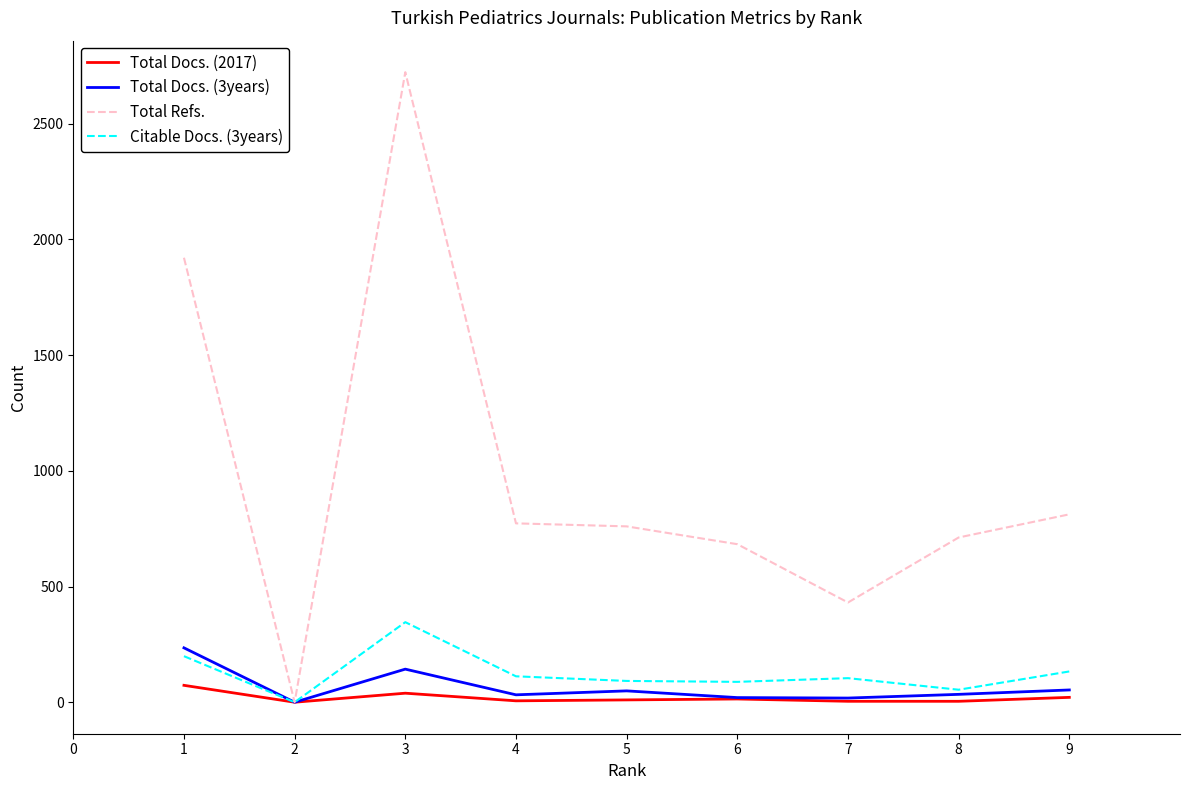

How many distinct data groups are displayed?

4